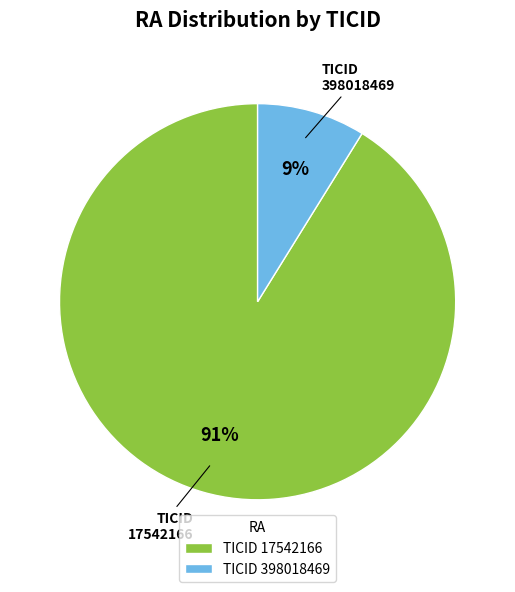

Does TICID 17542166 account for over 50% of the chart?

Yes